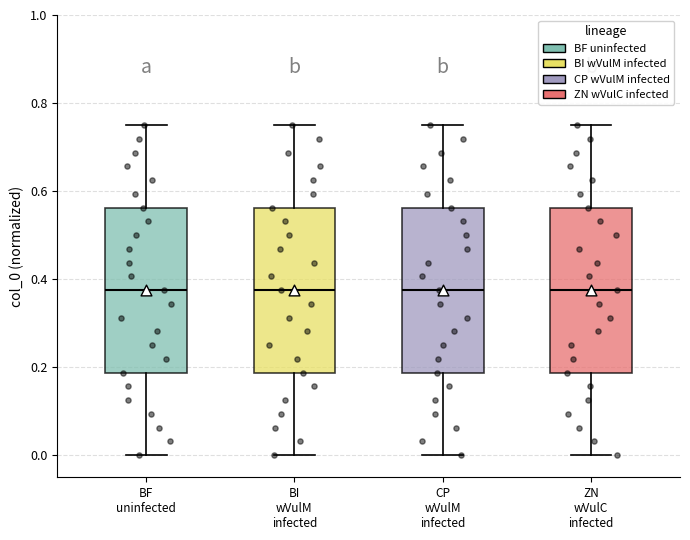

Where does the upper whisker of the box for CP wVulM infected end on the y-axis? The values are not printed on the chart, so give them approximately, as read against the axis.

0.76